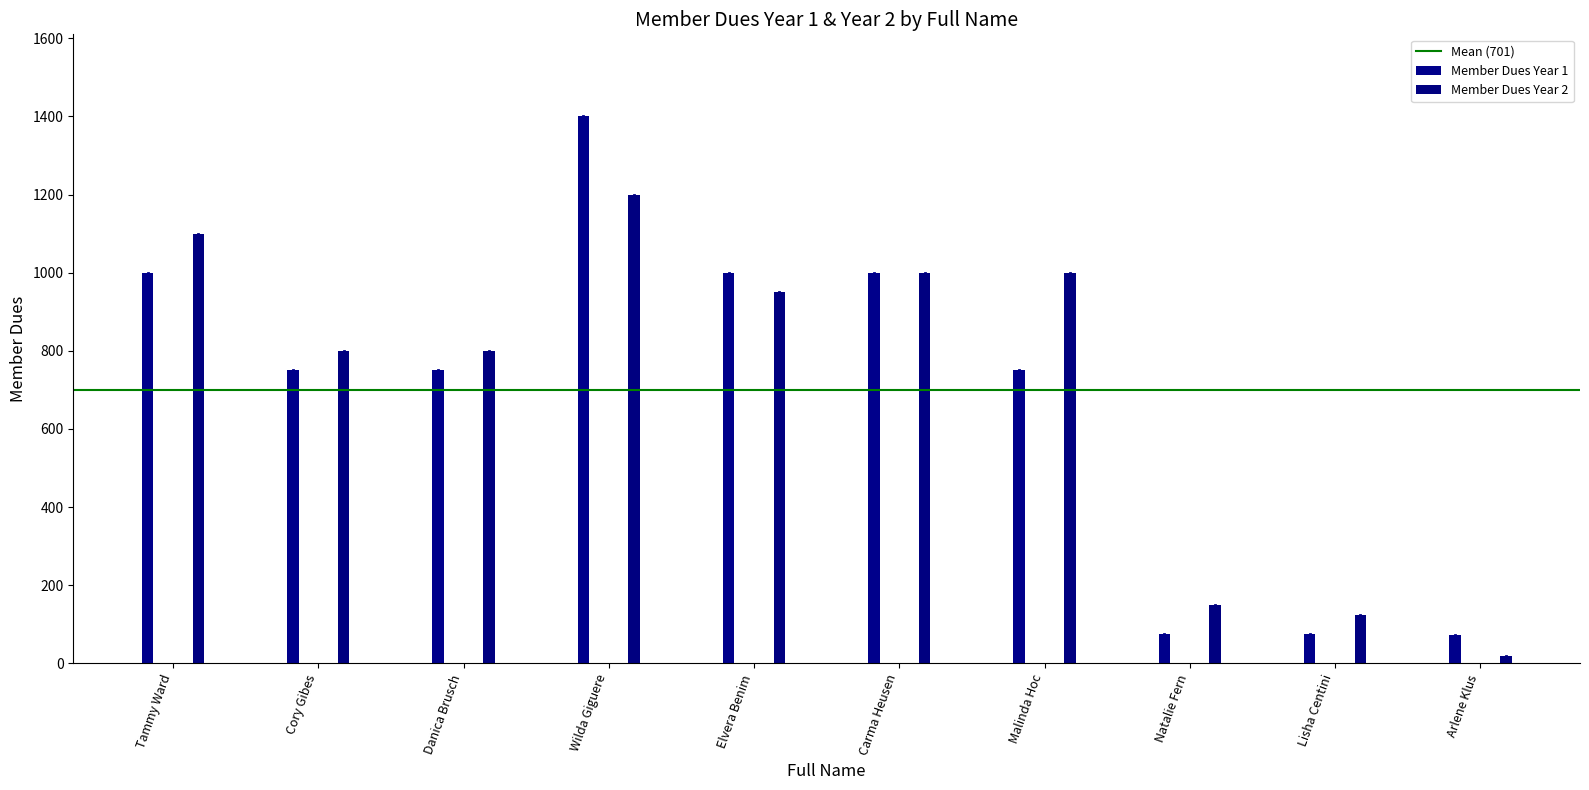

Count the number of categories in the chart.

10